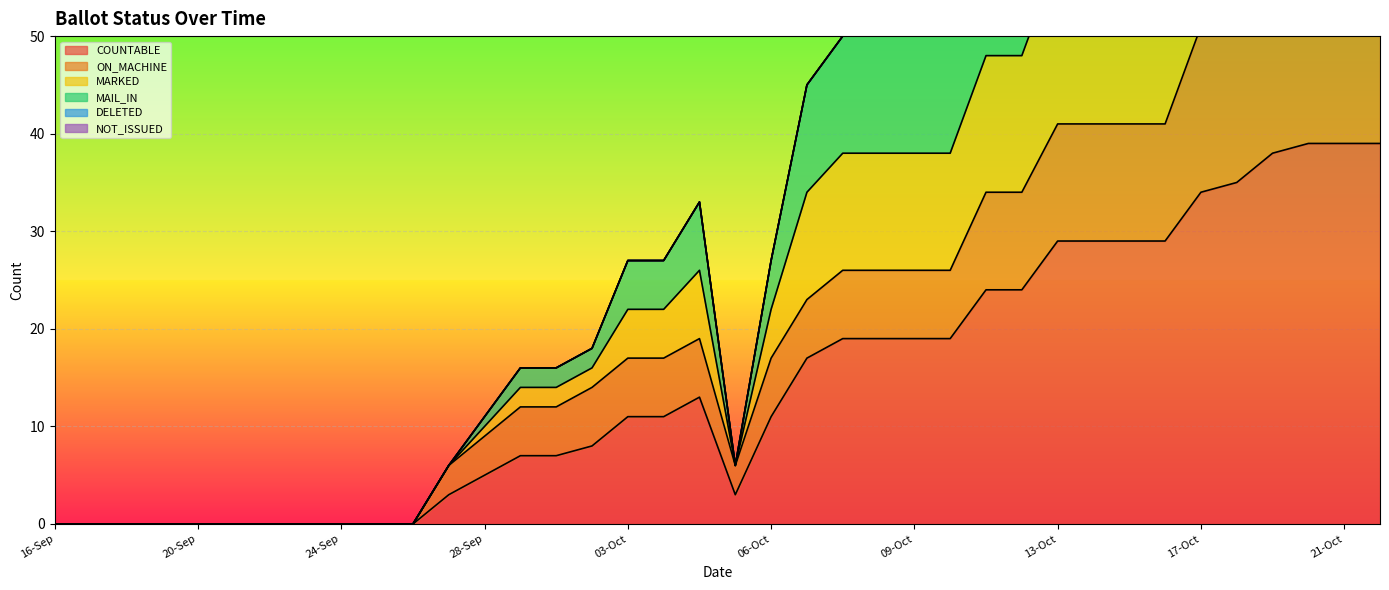

What value does the COUNTABLE series have at 19-Oct?

38